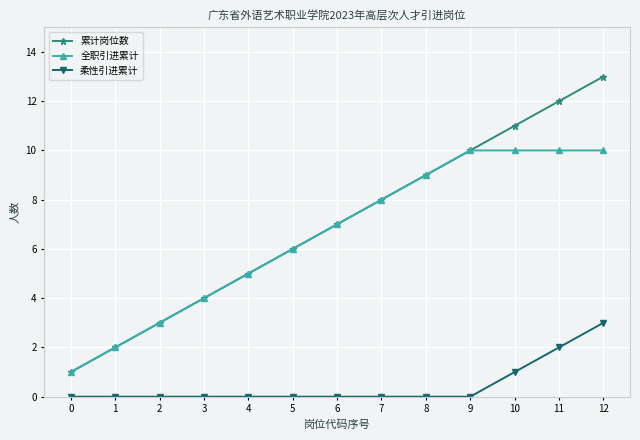

How many lines are shown in the chart?

3